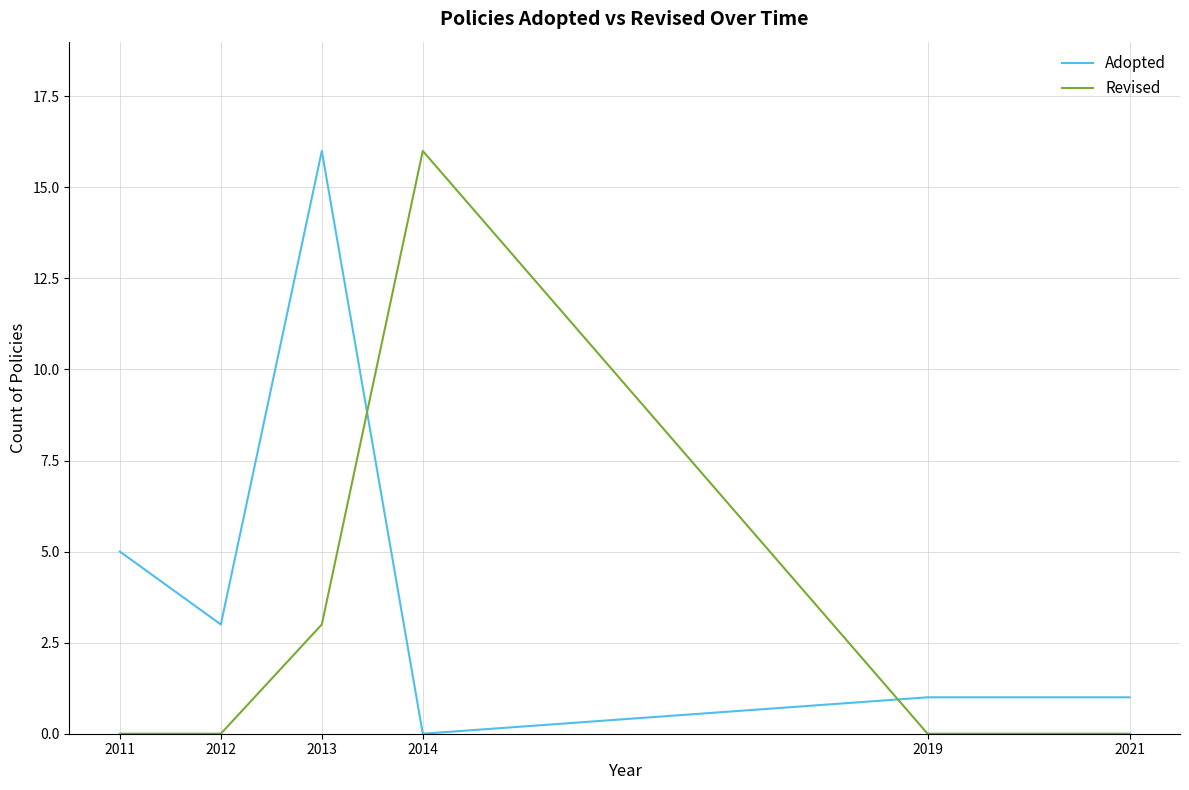

At which label is Adopted closest to 8?

2011